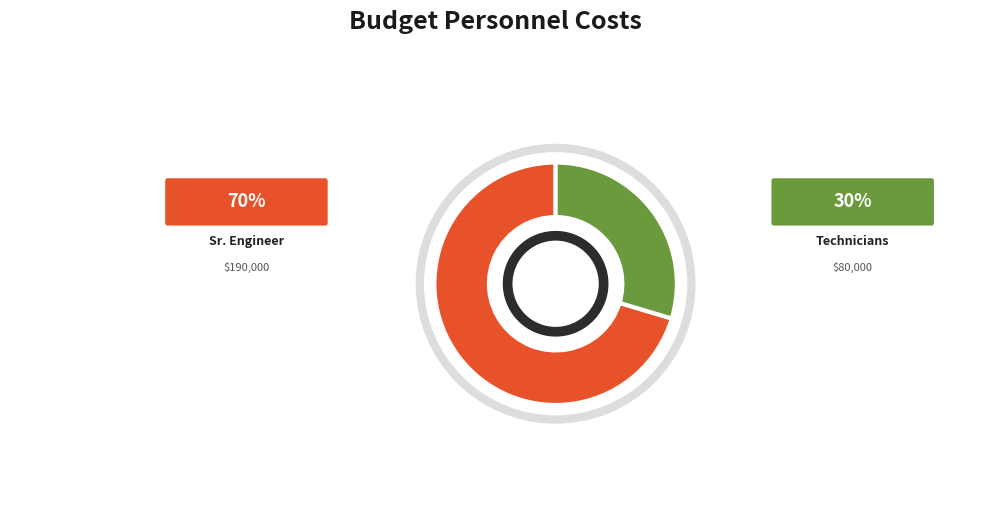

Which slice represents more than half of the pie?

Sr. Engineer (EXAMPLE!!!)